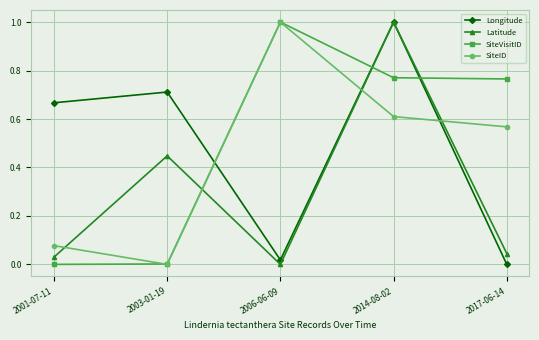

Which series has the largest total across all categories?

SiteVisitID